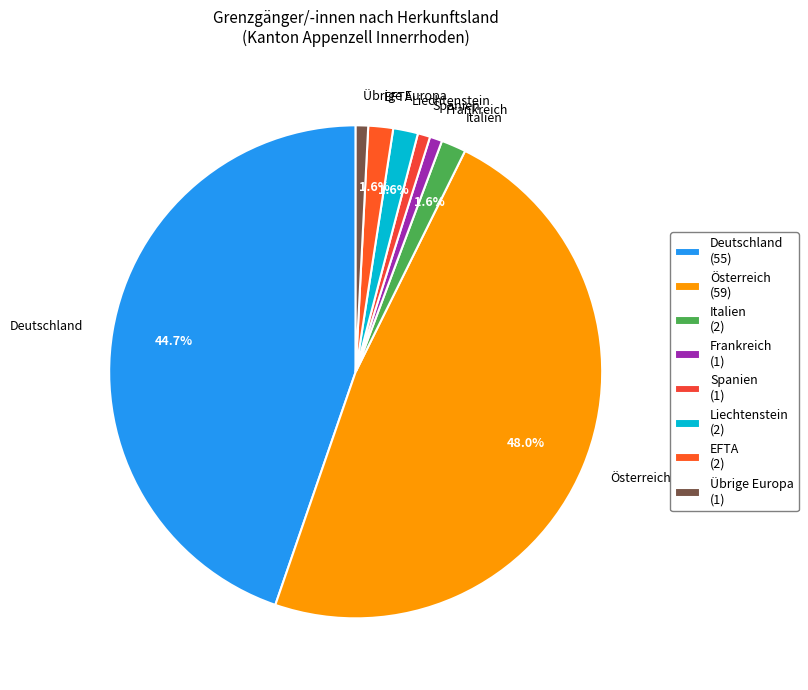

Combined, do Liechtenstein and Italien account for over 50%?

No